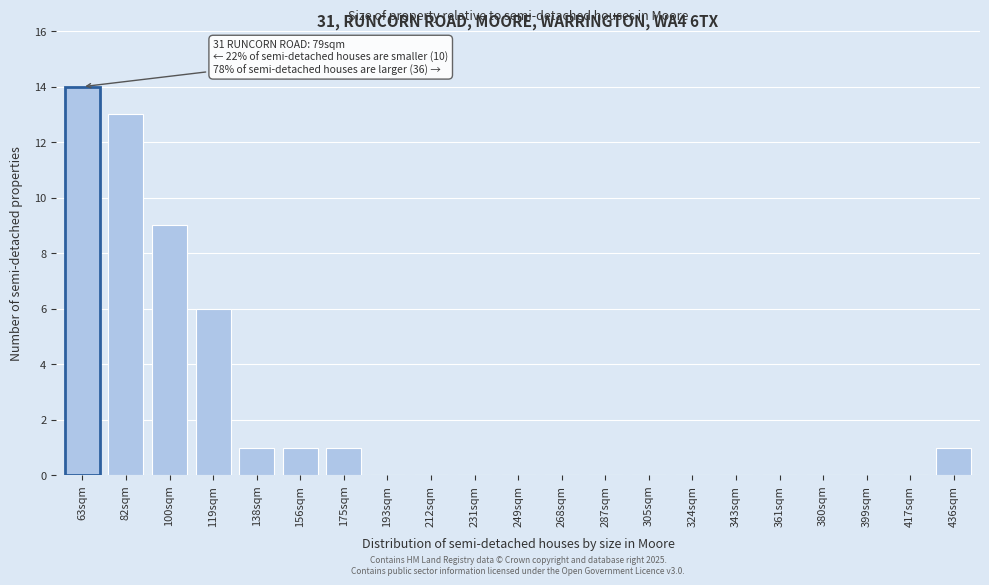

Reading right to left, what are all the values shown in this chart?

436sqm=1	417sqm=0	399sqm=0	380sqm=0	361sqm=0	343sqm=0	324sqm=0	305sqm=0	287sqm=0	268sqm=0	249sqm=0	231sqm=0	212sqm=0	193sqm=0	175sqm=1	156sqm=1	138sqm=1	119sqm=6	100sqm=9	82sqm=13	63sqm=14